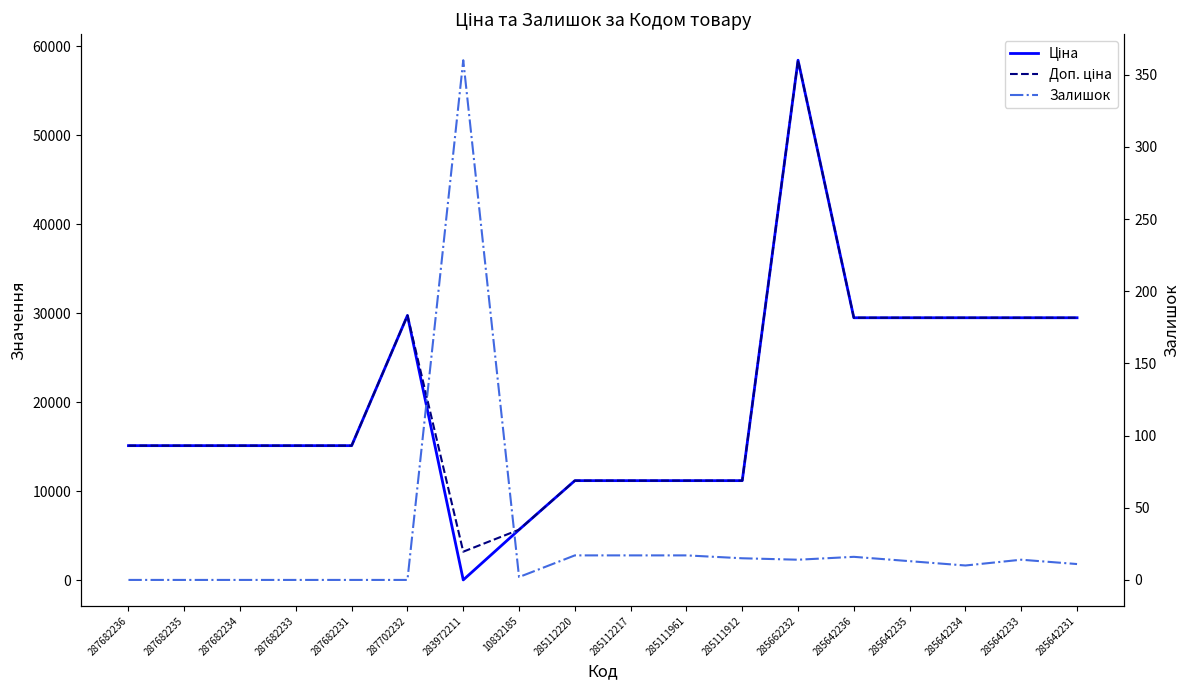

At which label does Ціна reach its peak?

285662232